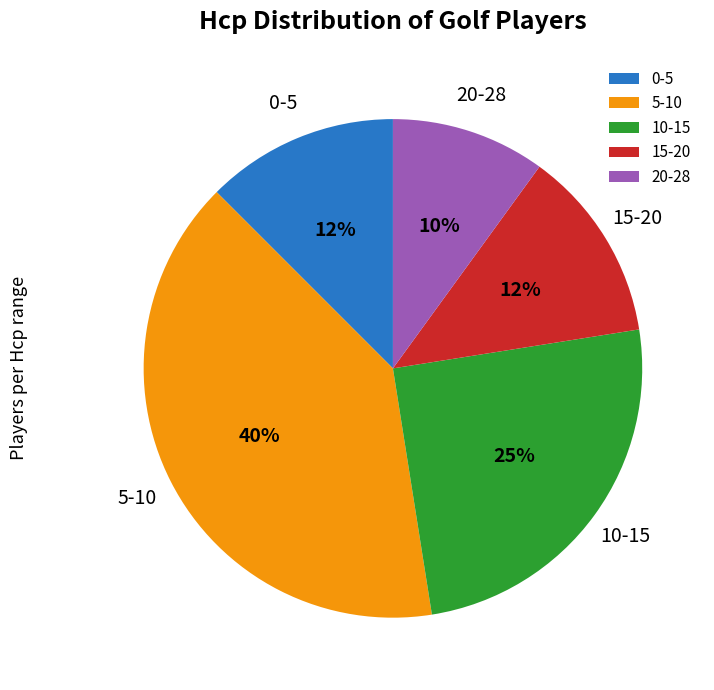

Approximately how many times larger is the value at 0-5 compared to 15-20?

1.0